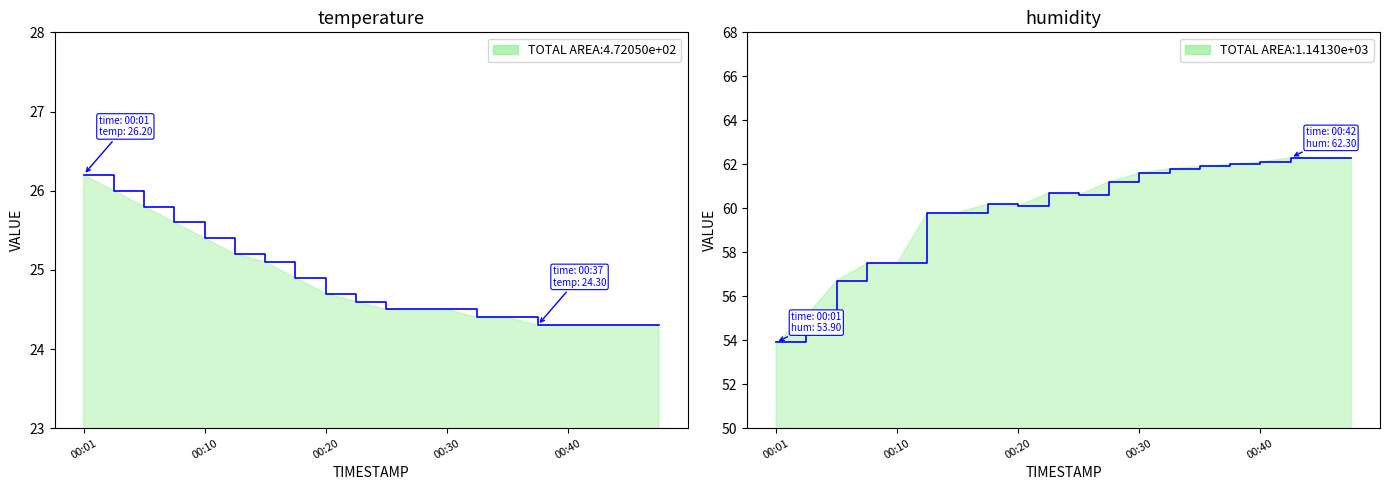

At which label does humidity first exceed 60?

7